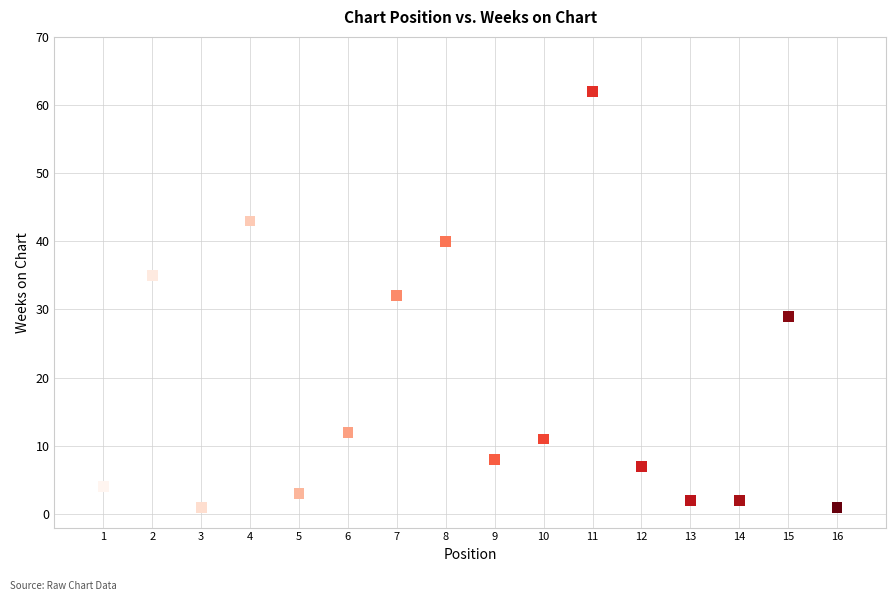

What is the range of Y values (max minus min)?

61